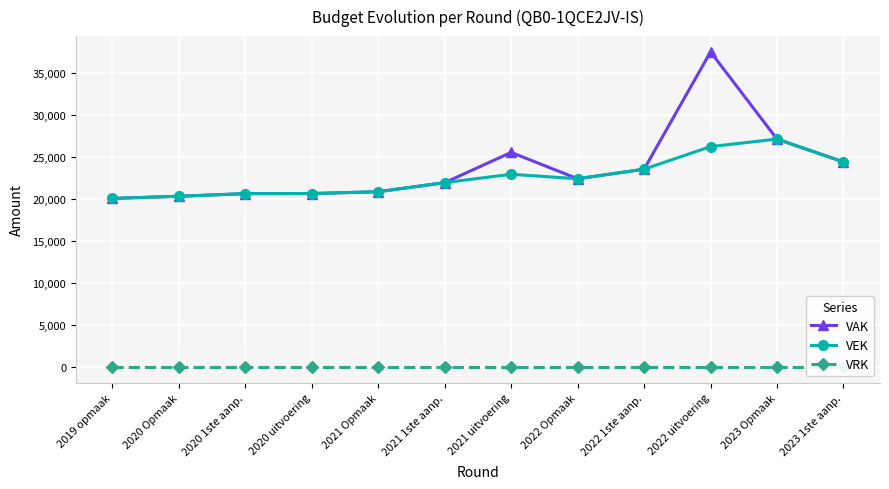

How many values in the VEK series exceed 22391?

5